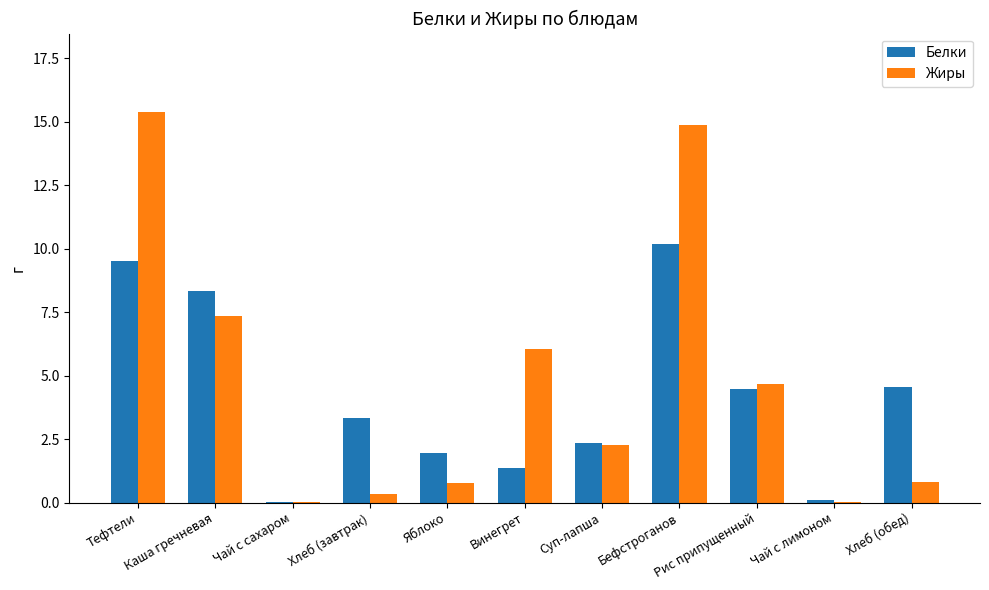

Is it true that Белки equals 2.0 at Хлеб (обед)?

False